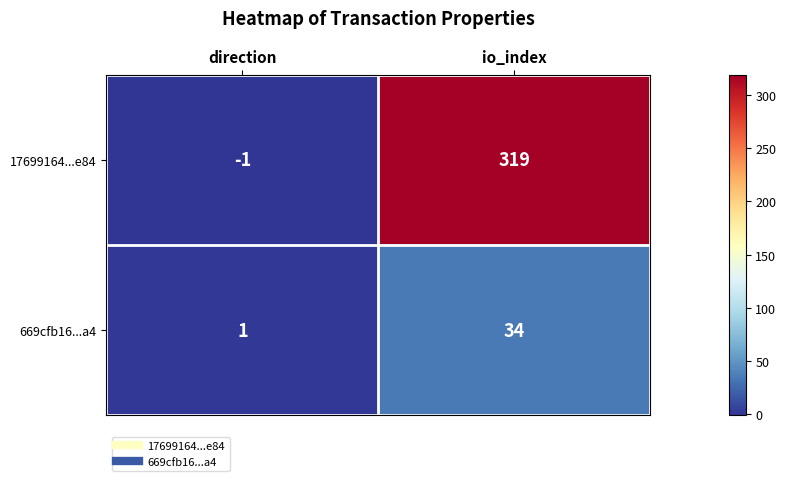

Is it true that 17699164...e84 equals 94 at io_index?

False